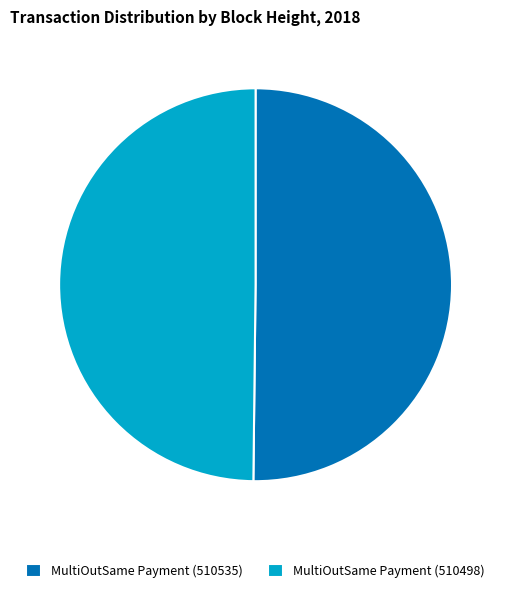

Do MultiOutSame Payment (510535) and MultiOutSame Payment (510498) together represent more than half of the pie?

Yes